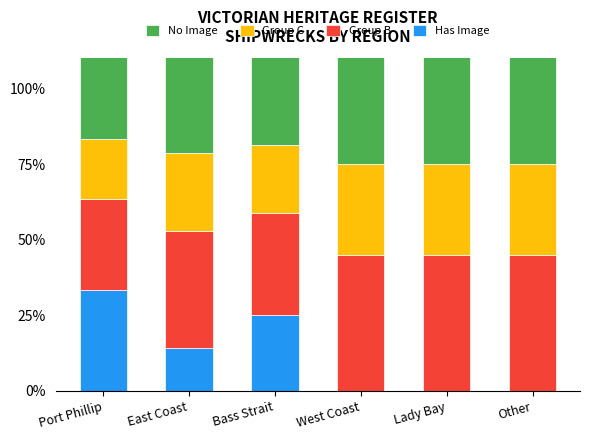

What is the total value across all series at Bass Strait?

122.5